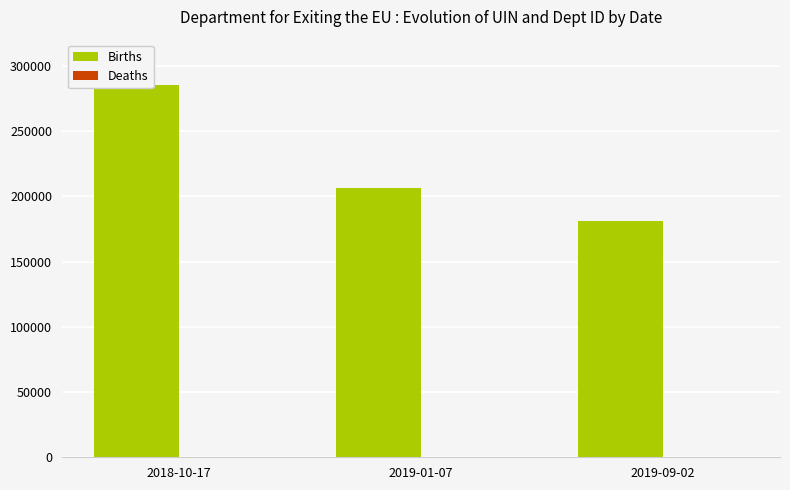

The value of Deaths at 2019-09-02 is 289. True or false?

False